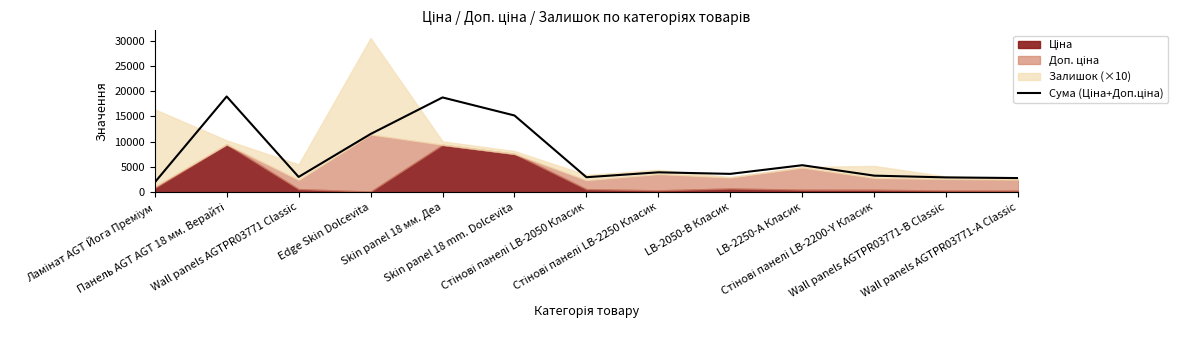

What is the sum of the values at Skin panel 18 мм. Деа and Стінові панелі LB-2250 Класик?

22699.2